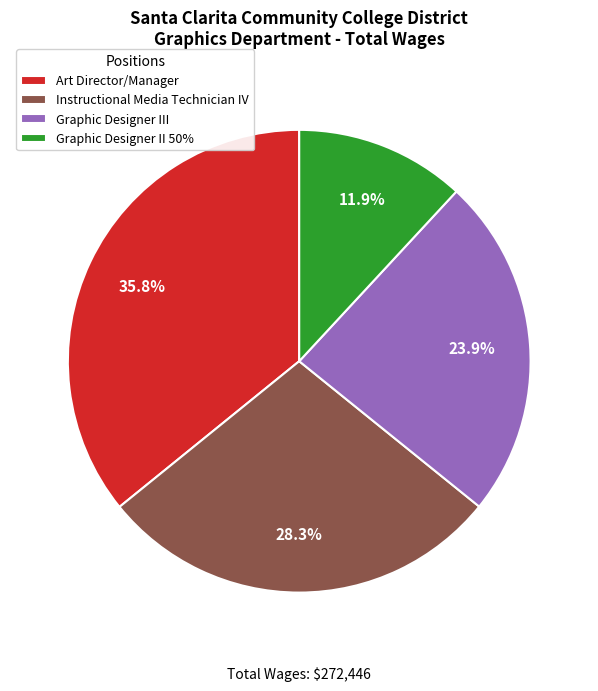

To the nearest percent, what portion does Graphic Designer III represent?

24%